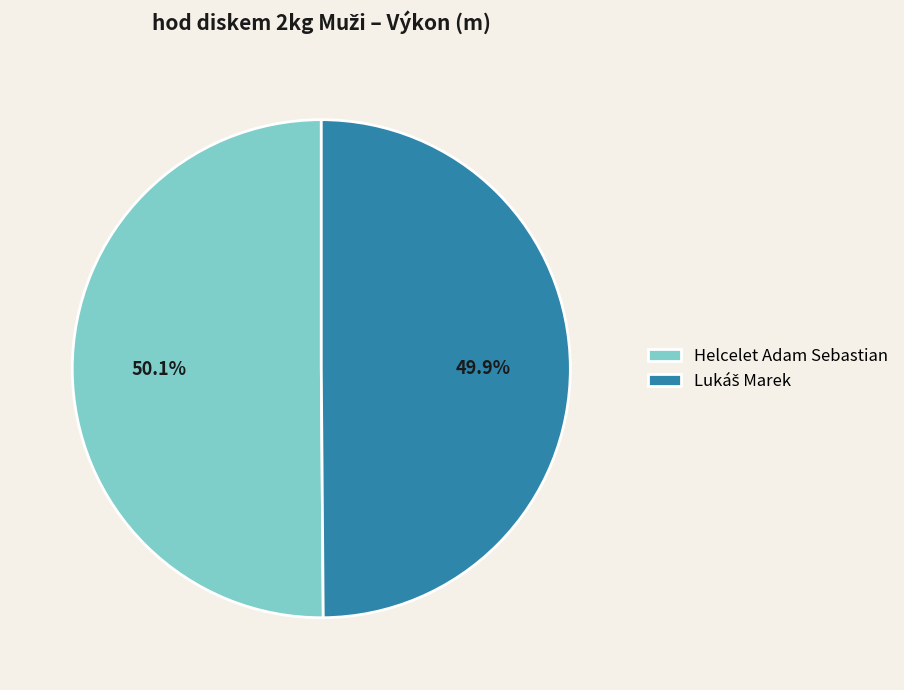

What portion of the pie excludes Helcelet Adam Sebastian?

49.9%